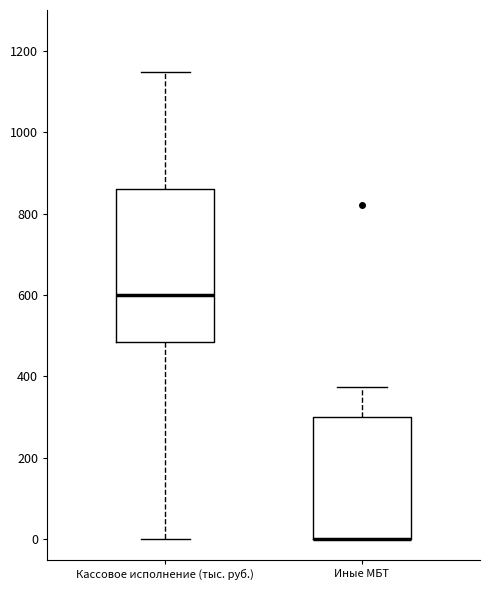

Reading left to right, read every box against the y-axis: the position of its median line, the range the box covers, and the ends of its whiskers. The values are not printed on the chart, so give them approximately, as read against the axis.

Кассовое исполнение (тыс. руб.): median 600, box 480 to 860, whiskers 0 to 1140
Иные МБТ: median 0 (drawn on the box's lower edge), box 0 to 300, whiskers 0 to 380